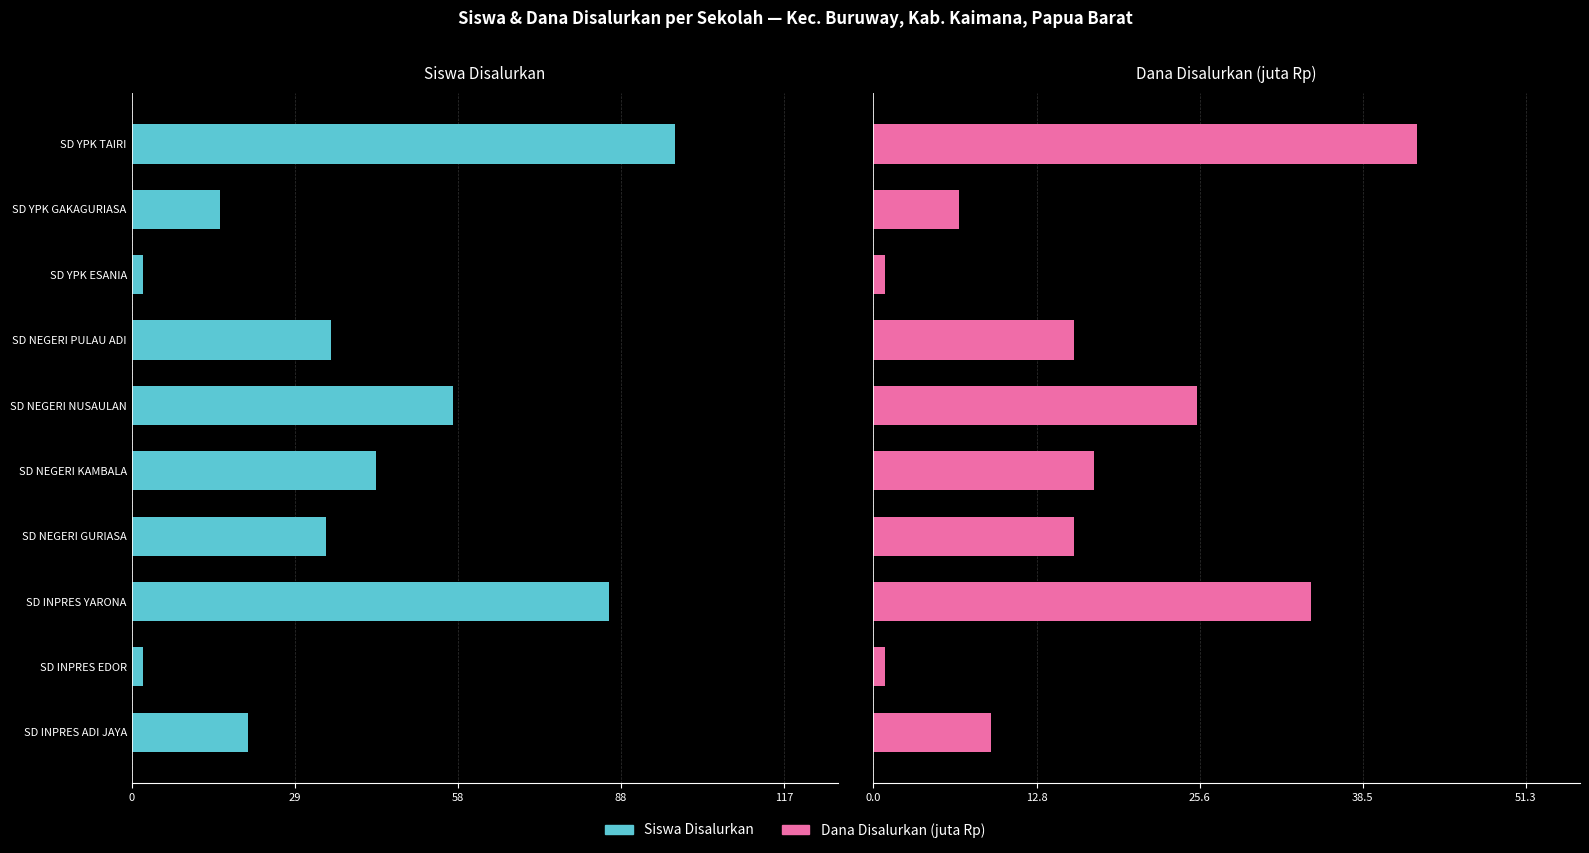

What is the spread (max minus min) of values at SD INPRES ADI JAYA?

30.2